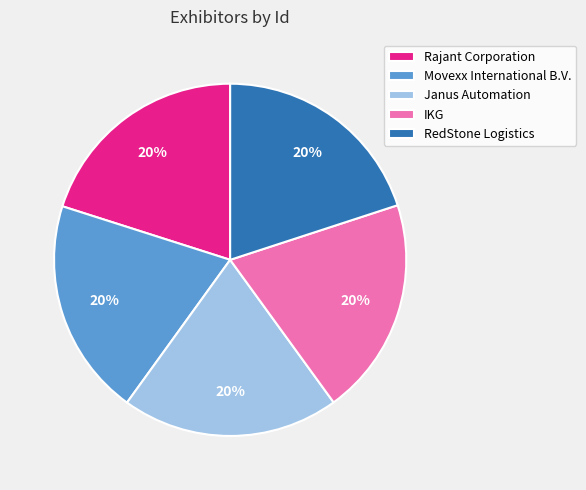

How many segments does this pie chart have?

5